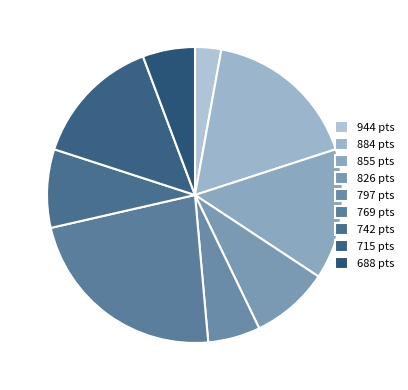

How many segments does this pie chart have?

9